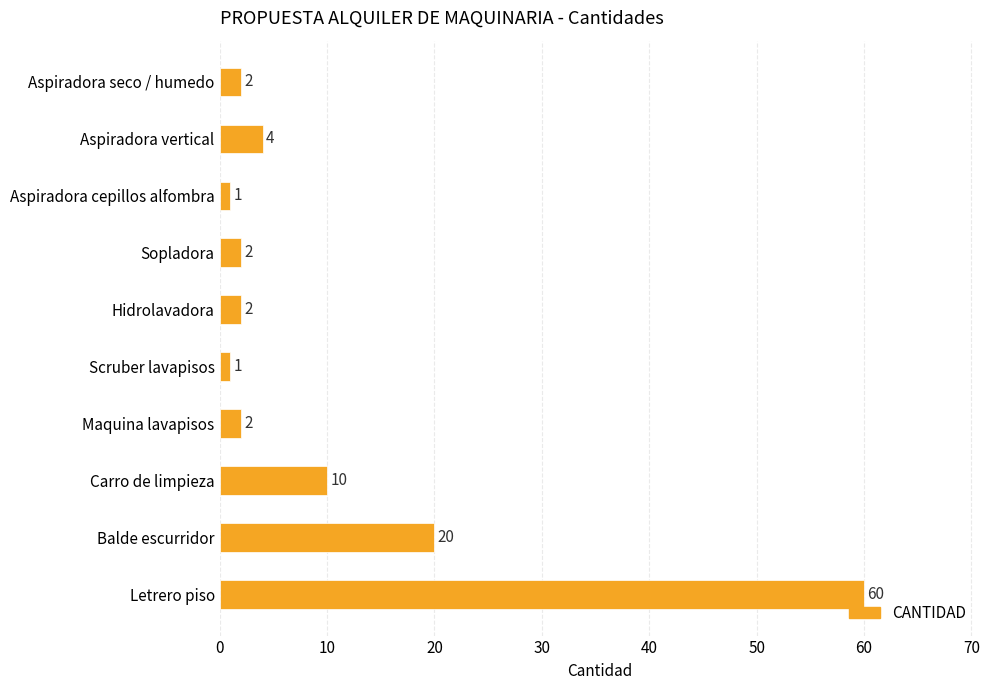

What is the change in value from Aspiradora vertical to Carro de limpieza?

+6